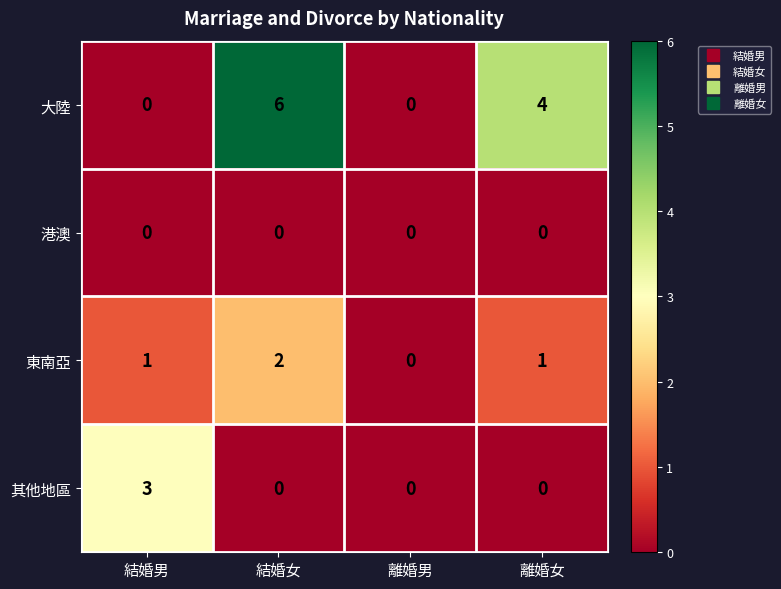

Reading left to right, what are all the values shown in this chart?

大陸: 0	6	0	4
港澳: 0	0	0	0
東南亞: 1	2	0	1
其他地區: 3	0	0	0